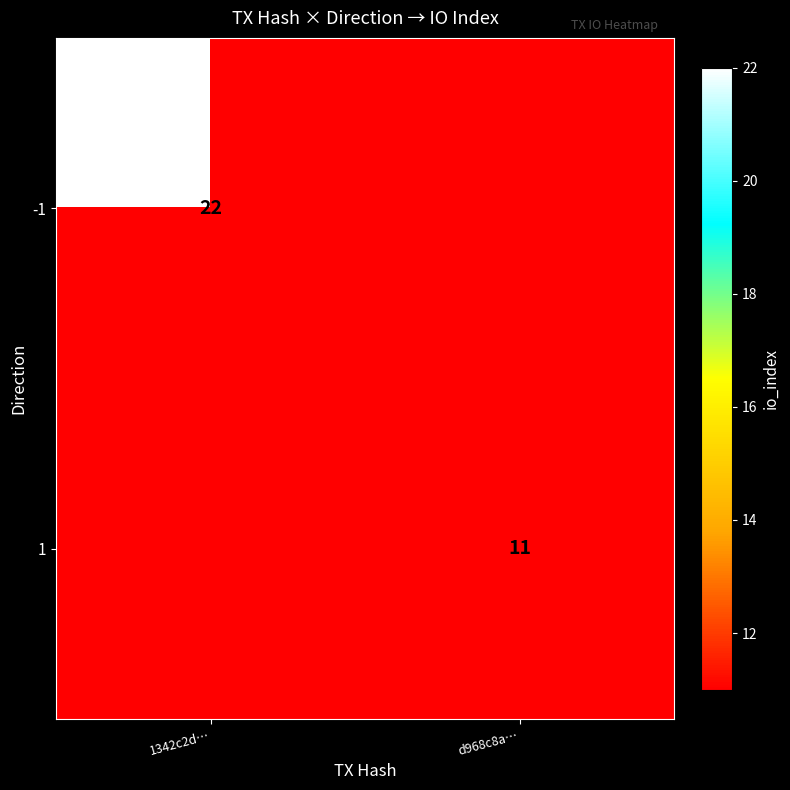

The value of 1 at d968c8a… is 11. True or false?

True